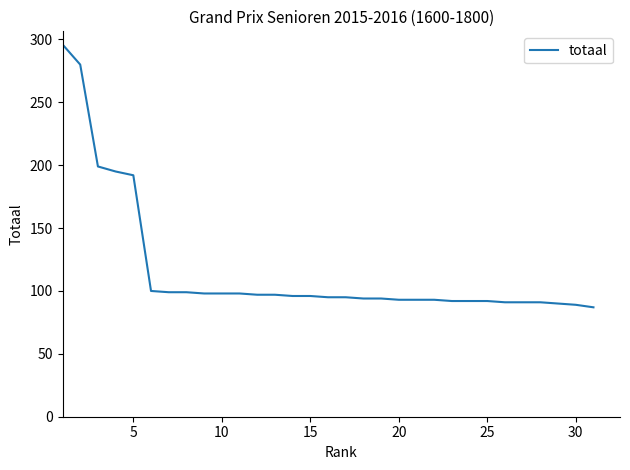

What is the maximum value shown in the chart?

296